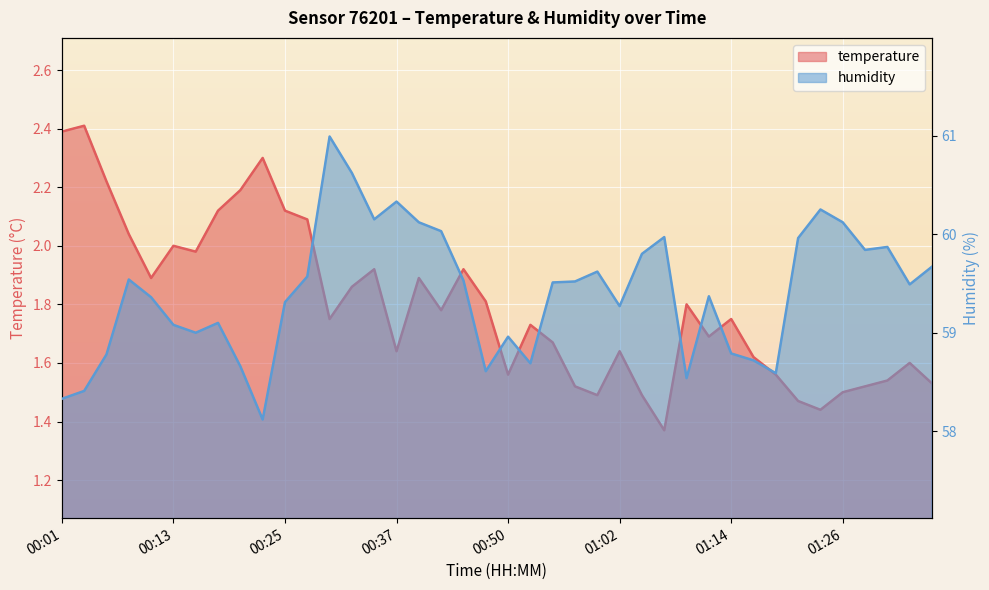

How many data points in humidity are less than 59?

12